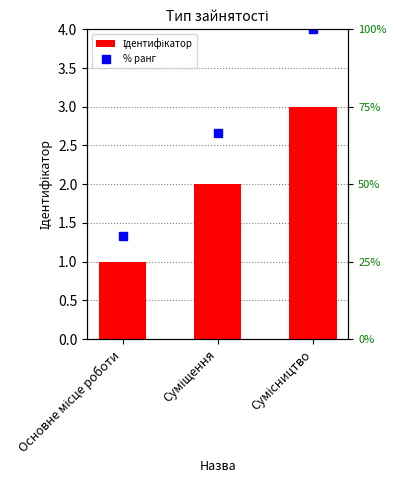

At which label does % ранг first exceed 66?

Суміщення